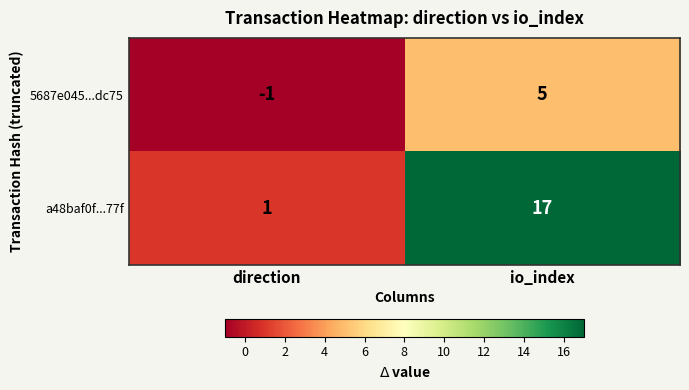

What is the average value of the a48baf0f...77f series?

9